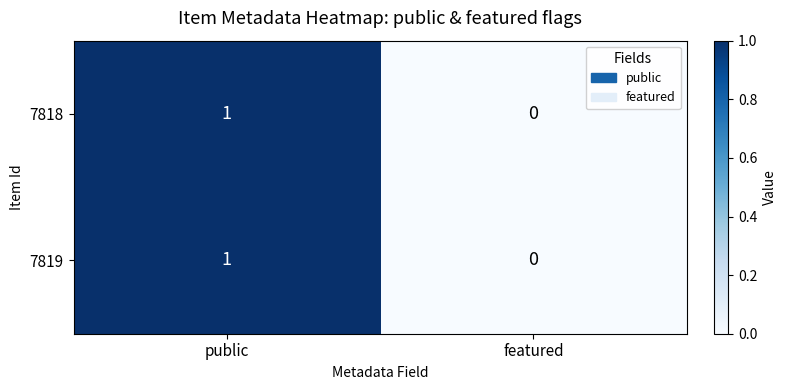

How many series are shown in this chart?

2